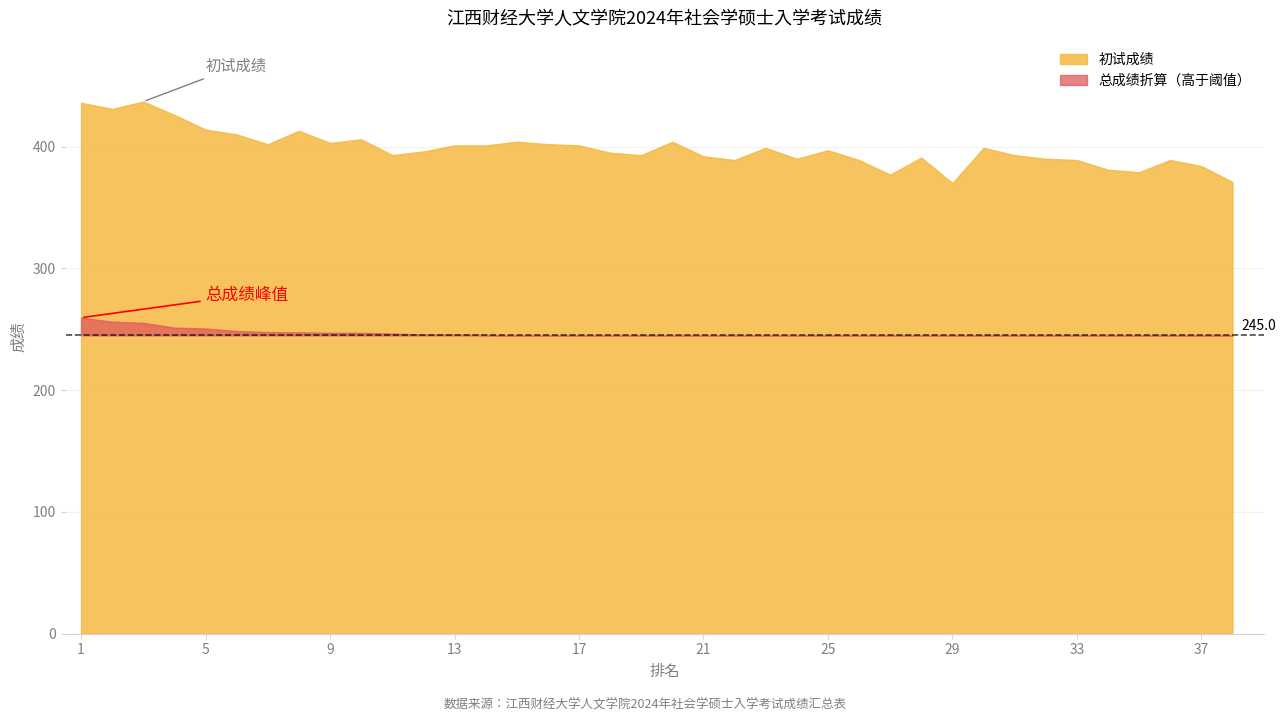

What are all the series names shown in the legend?

初试成绩, 总成绩折算